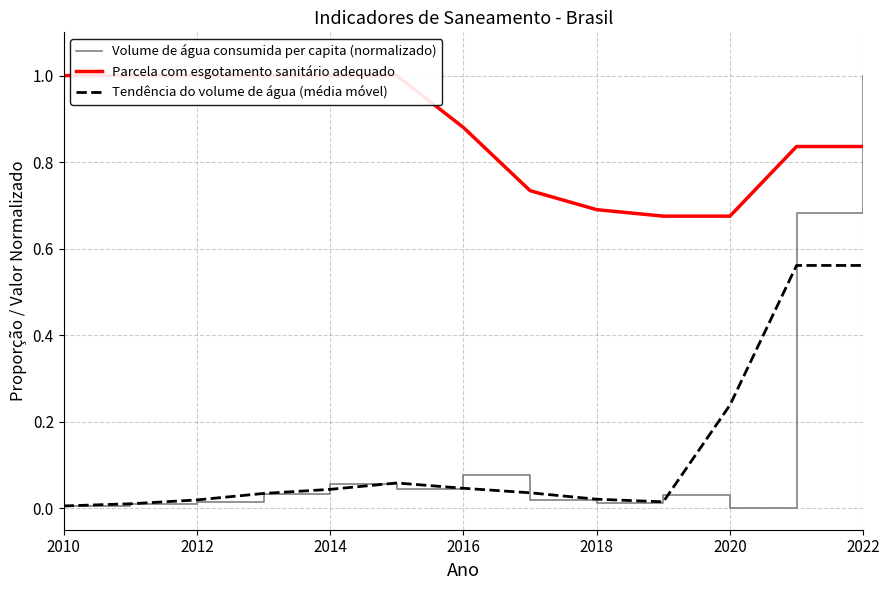

Is the value of Tendência do volume de água (média móvel) at 2014 greater than the value of Volume de água consumida per capita (normalizado) at 2016?

No